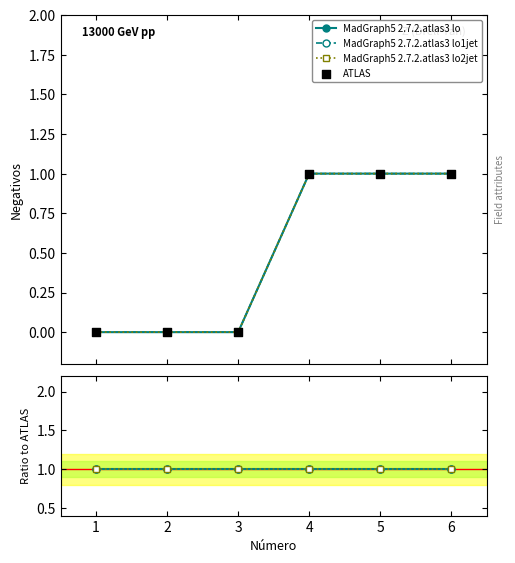

Which series contains the highest Y value?

MadGraph5 2.7.2.atlas3 lo